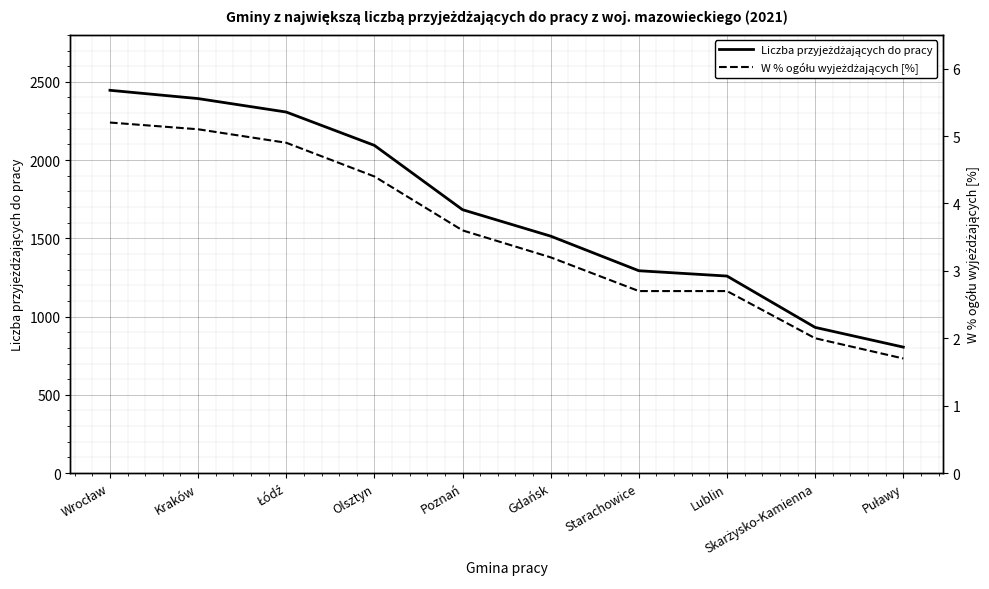

Which series has the largest total across all categories?

Liczba przyjeżdżających do pracy